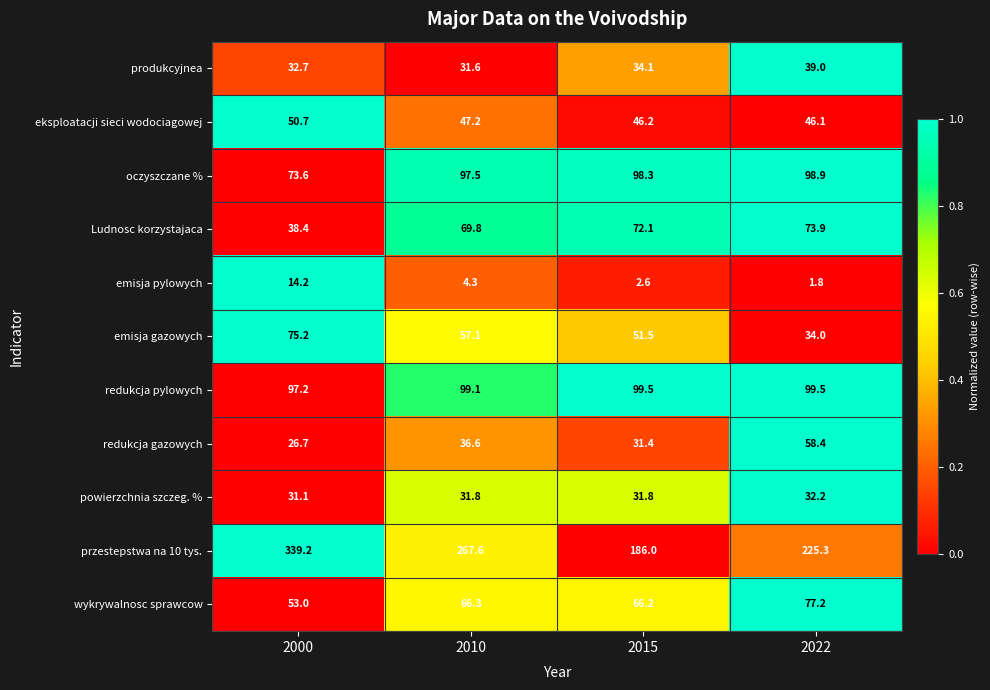

Rank the series by their maximum value, from lowest to highest.

emisja pylowych, powierzchnia szczeg. %, produkcyjnea, eksploatacji sieci wodociagowej, redukcja gazowych, Ludnosc korzystajaca, emisja gazowych, wykrywalnosc sprawcow, oczyszczane %, redukcja pylowych, przestepstwa na 10 tys.